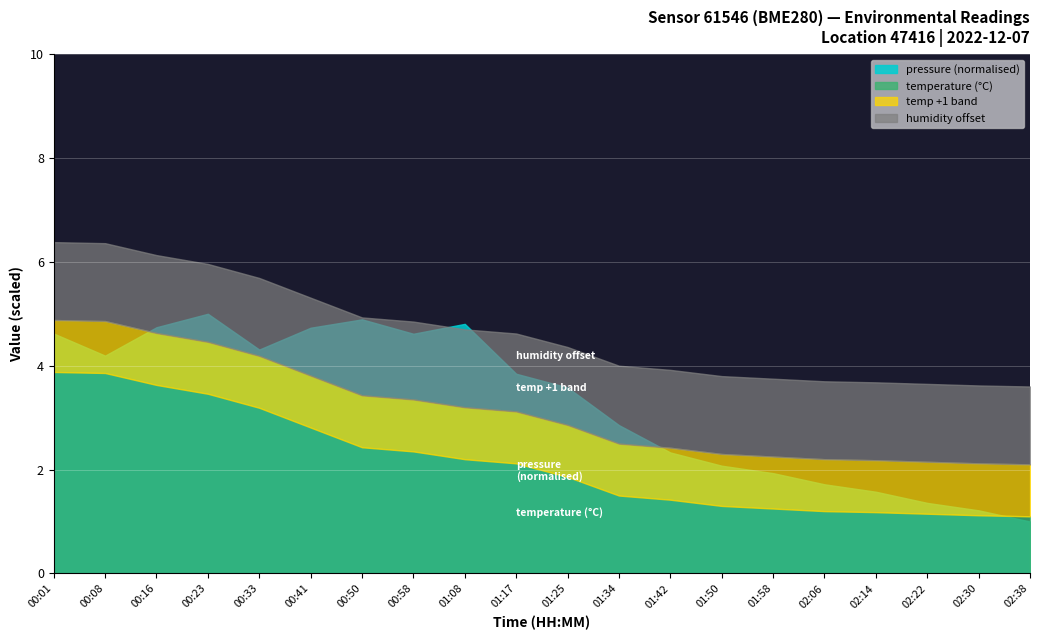

Which series has the widest spread of values?

pressure_scaled